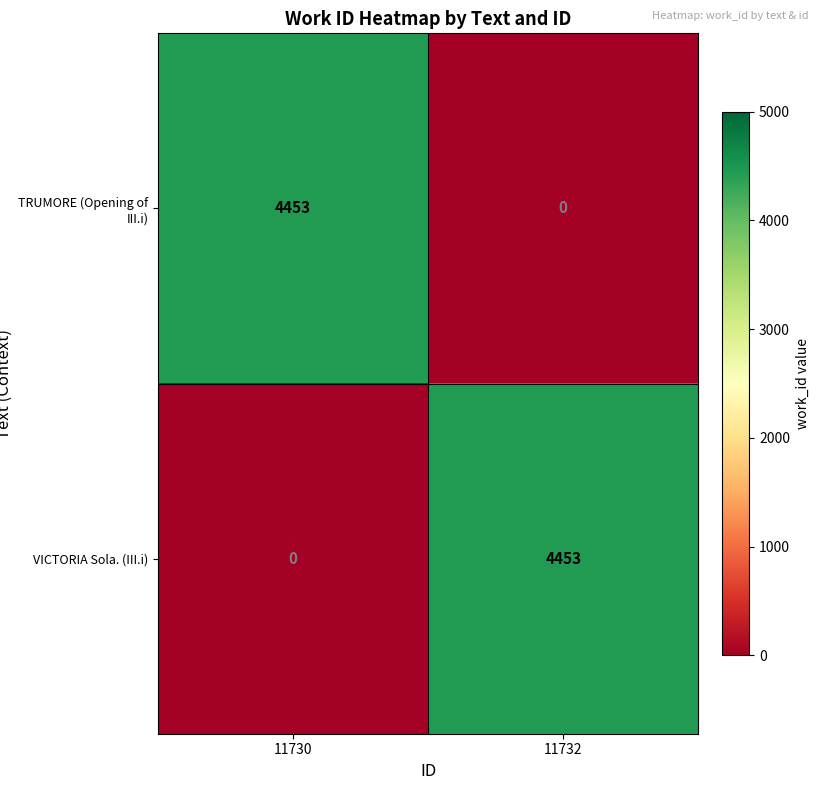

What is the difference between the TRUMORE (Opening of III.i) values at 11730 and 11732?

4453